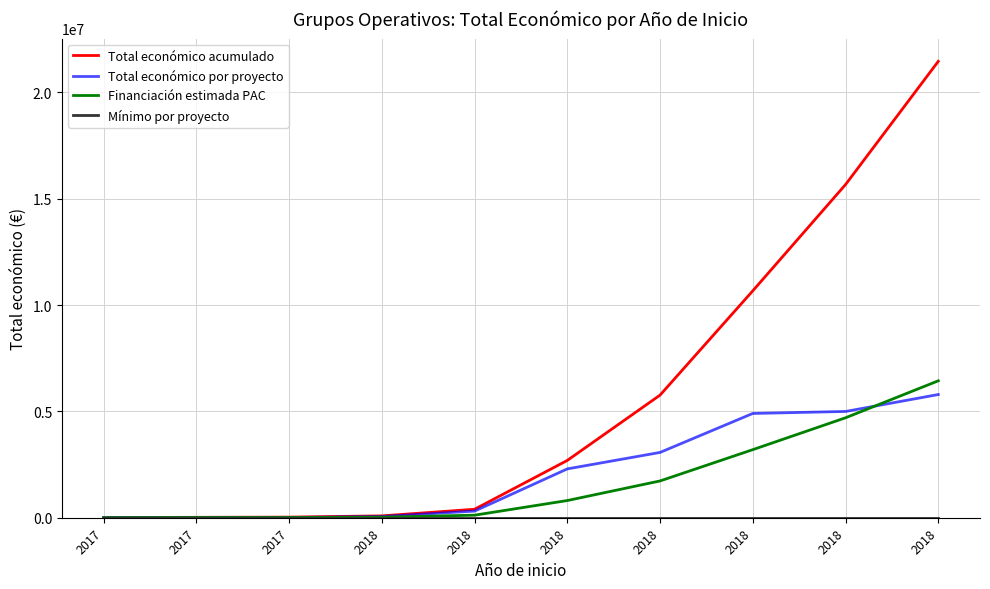

The Total económico acumulado series shows 51284.3 at 2018. True or false?

False